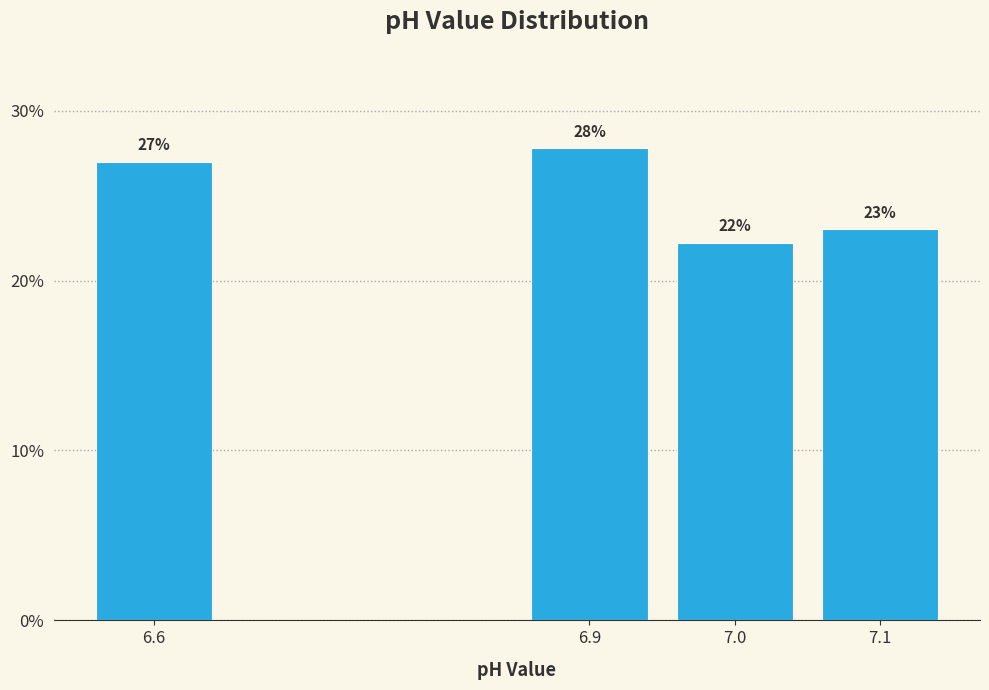

Which has a higher value, 6.9 or 7.0?

6.9